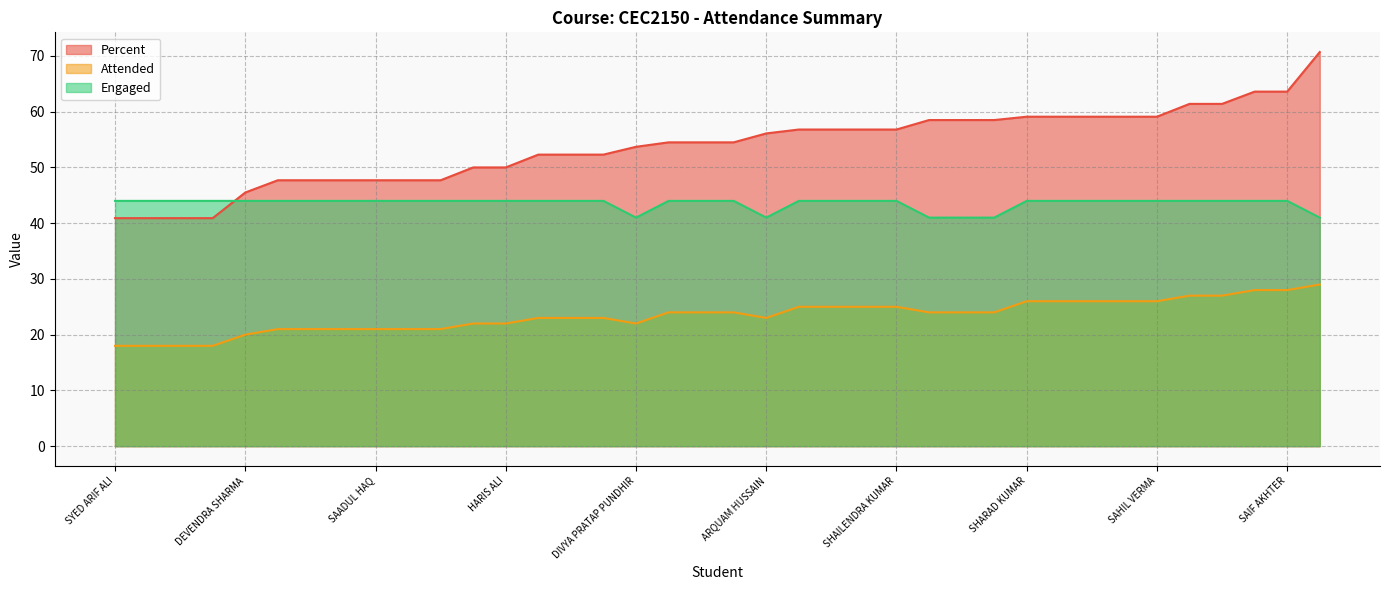

Which series has the widest spread of values?

Percent